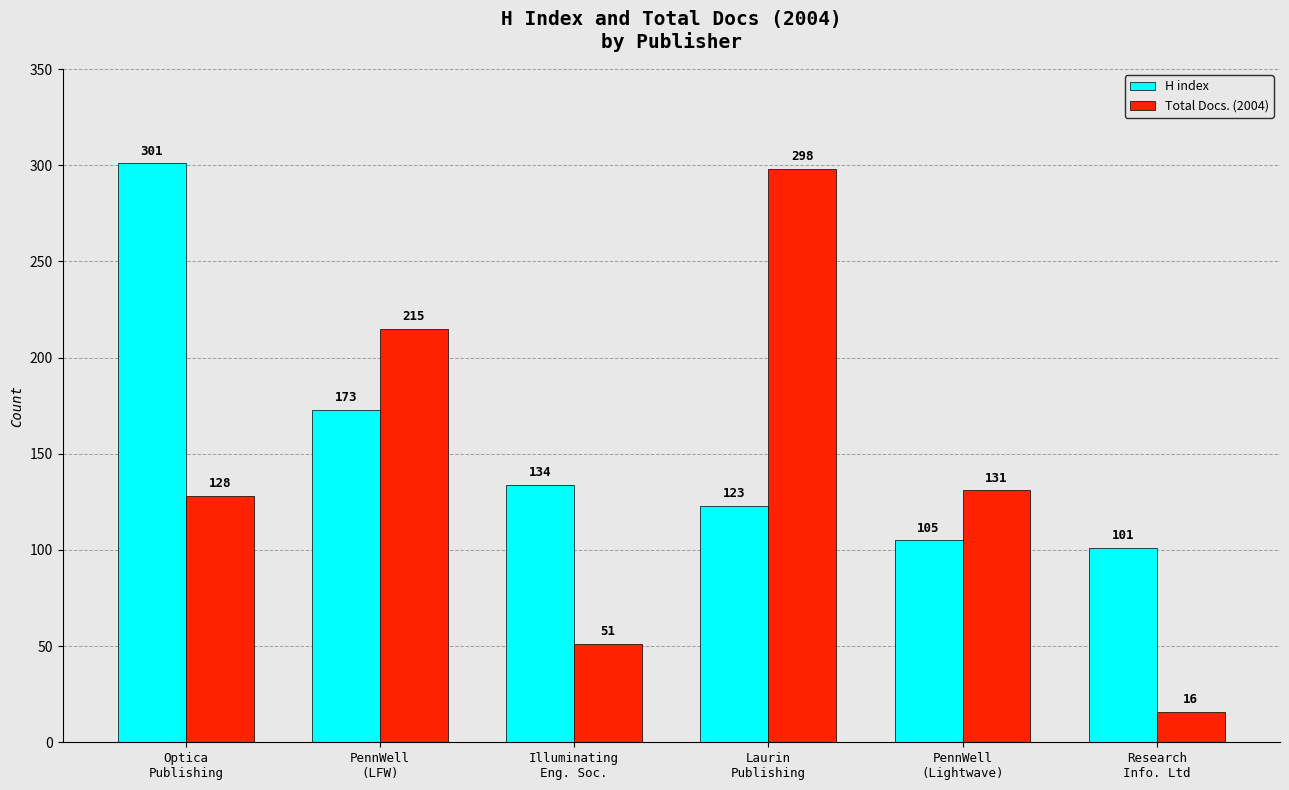

Reading left to right, transcribe all the data shown in this chart.

H index: 301	173	134	123	105	101
Total Docs. (2004): 128	215	51	298	131	16